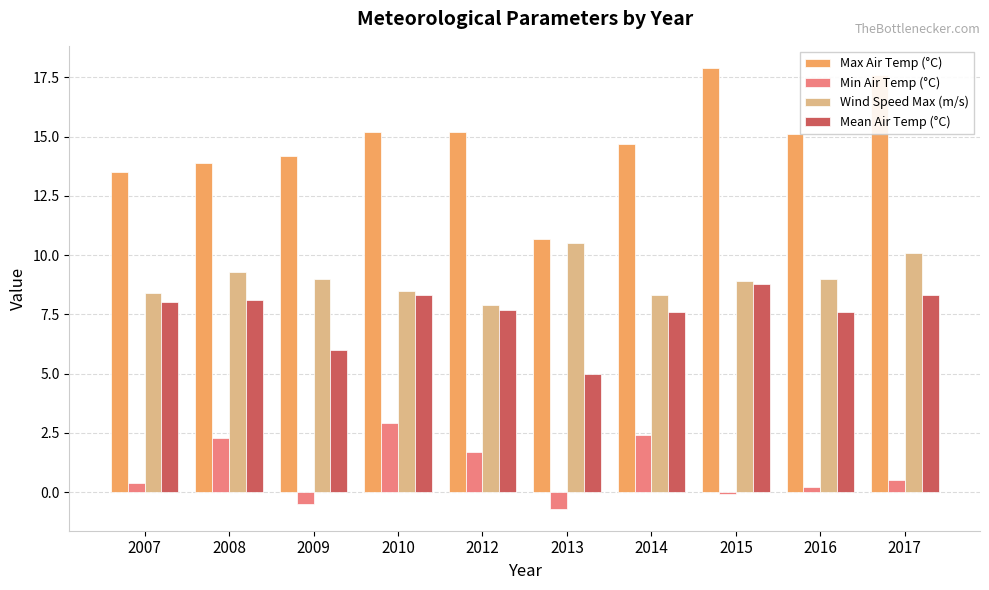

Which category has the highest value in the Wind Speed Max (m/s) series?

2013